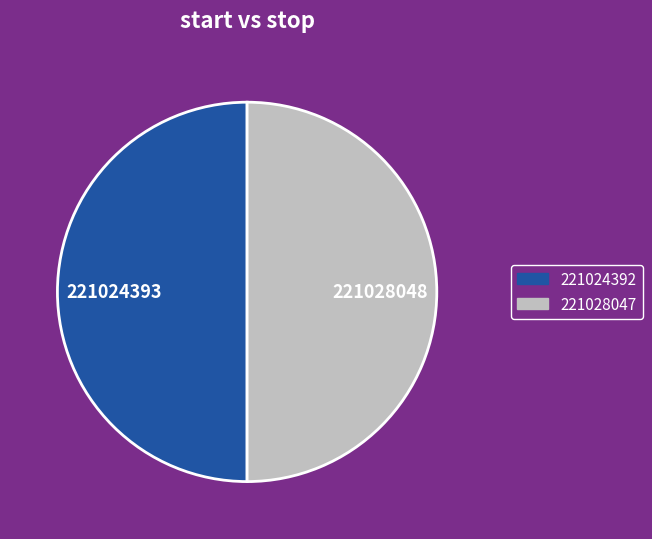

Approximately how many times larger is the value at 221024392 compared to 221028047?

1.0